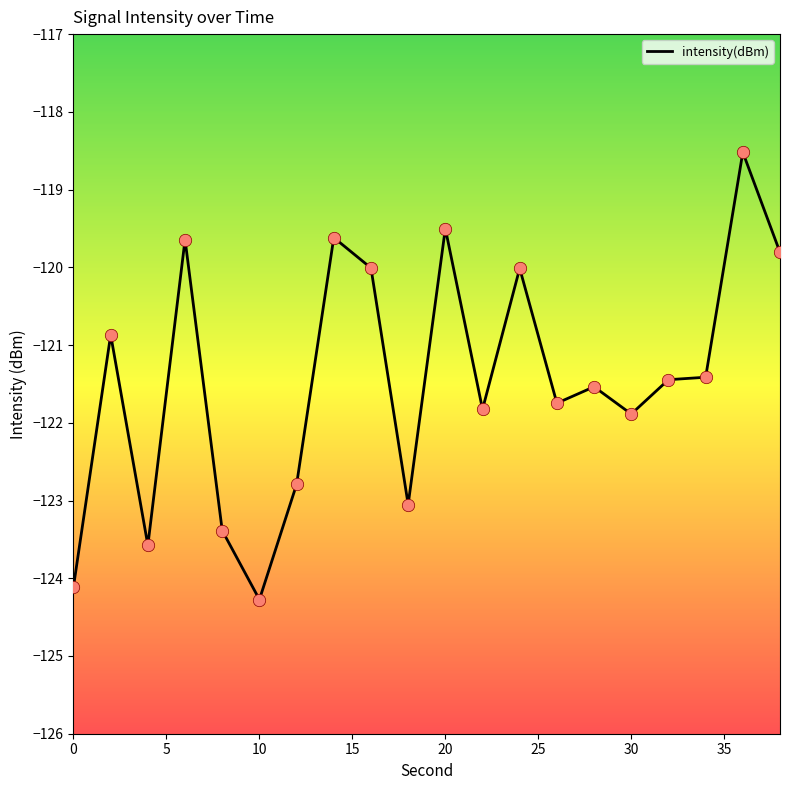

What is the difference between the maximum and minimum values?

5.8